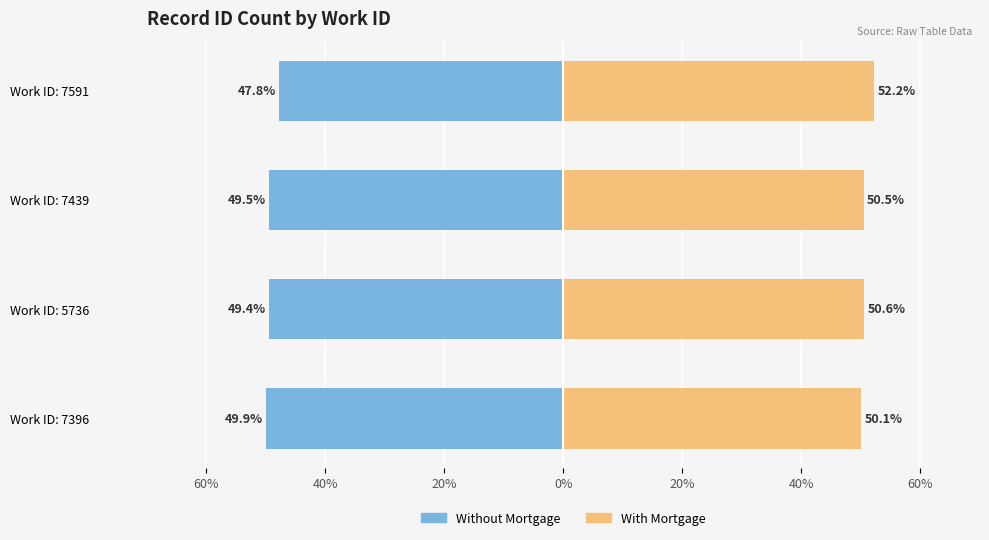

List the series in order of their peak value, highest first.

With Mortgage, Without Mortgage